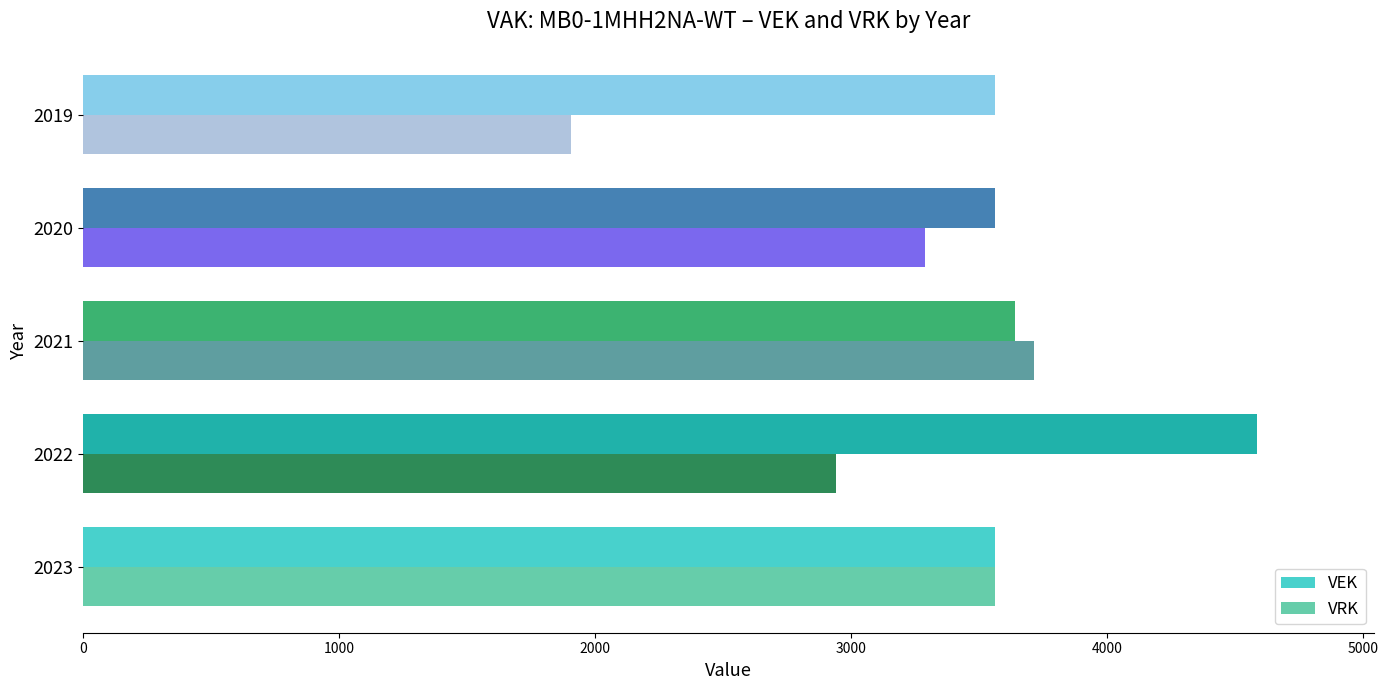

True or false: VEK has a value of 5698 at 2020.

False